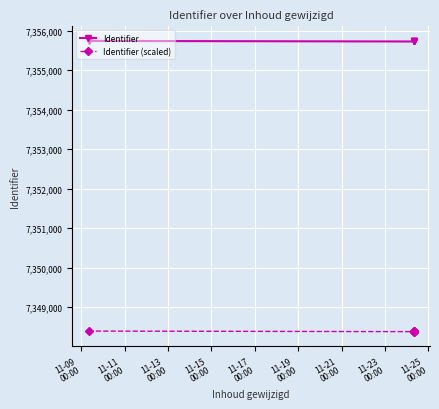

List the series in order of their peak value, highest first.

Identifier, Identifier (scaled)